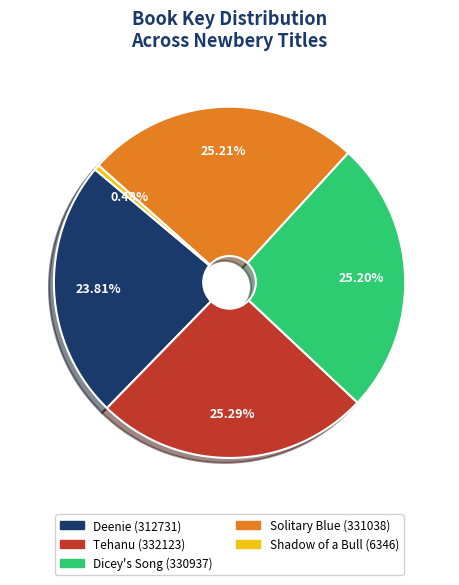

What percentage do Deenie and Tehanu together represent?

49.1%